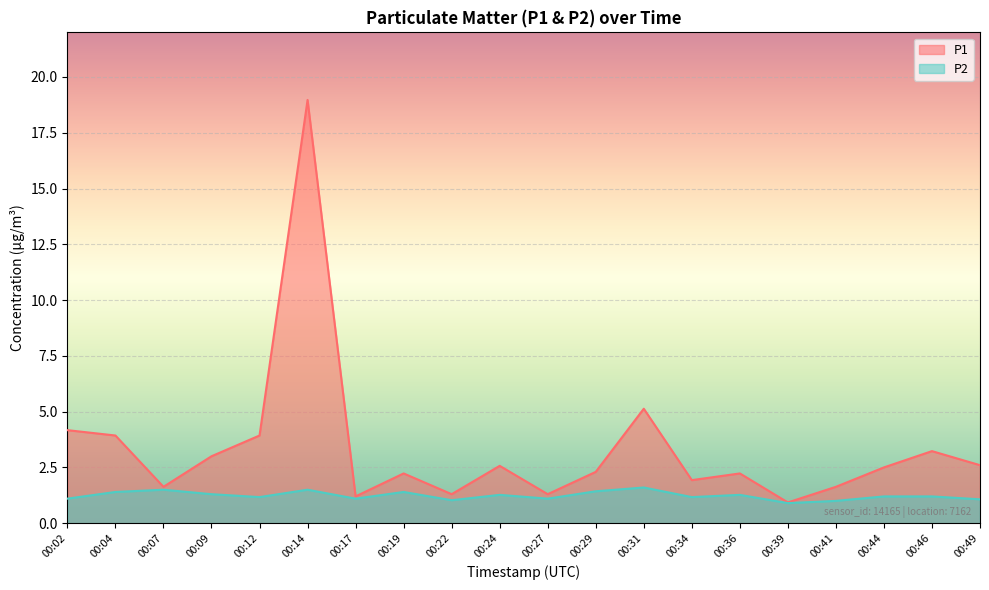

Rank the series at 00:27 from lowest to highest value.

P2, P1